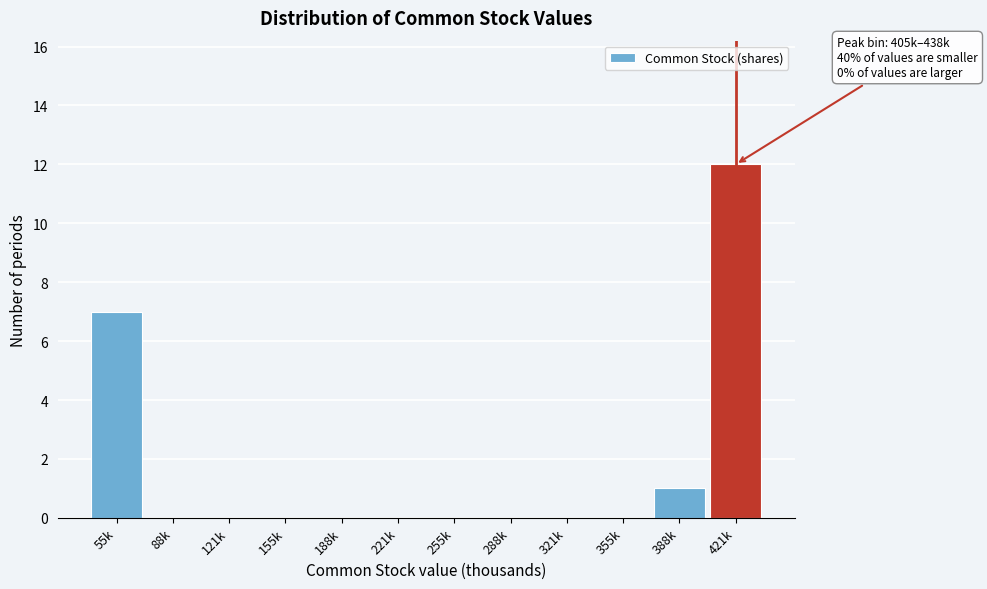

Reading right to left, what are all the values shown in this chart?

421k=12	388k=1	355k=0	321k=0	288k=0	255k=0	221k=0	188k=0	155k=0	121k=0	88k=0	55k=7